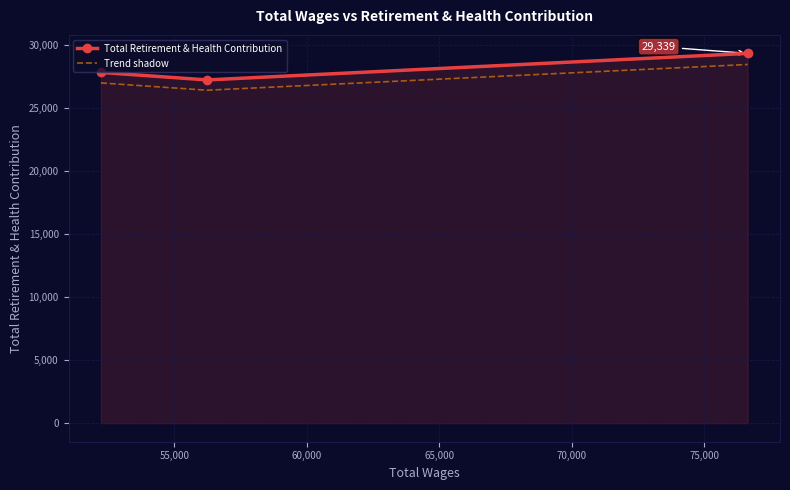

What is the sum of all Trend shadow values?

81869.9